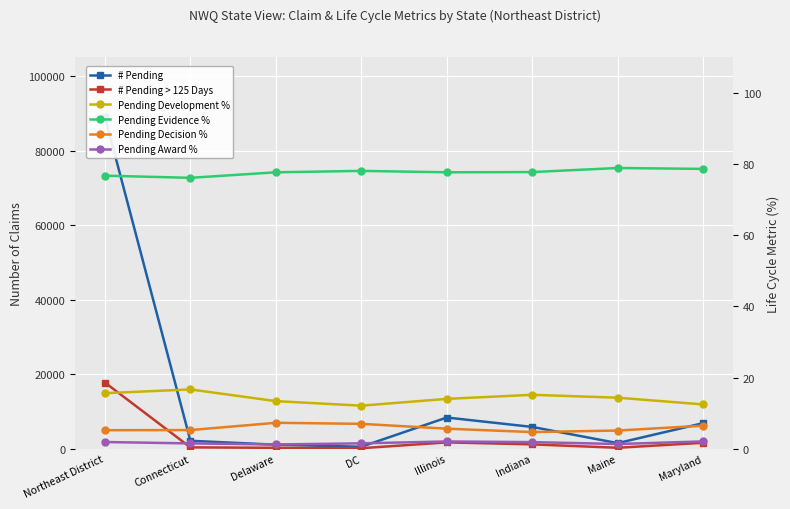

Is this an area chart (filled region under the line)?

No